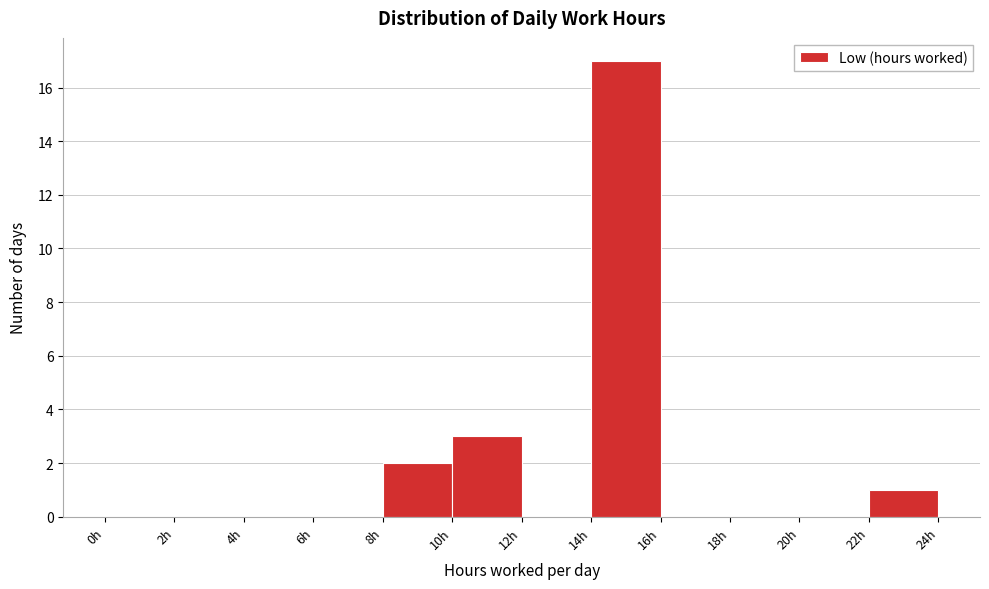

Over which range of the x-axis is the bar tallest?

14 to 16